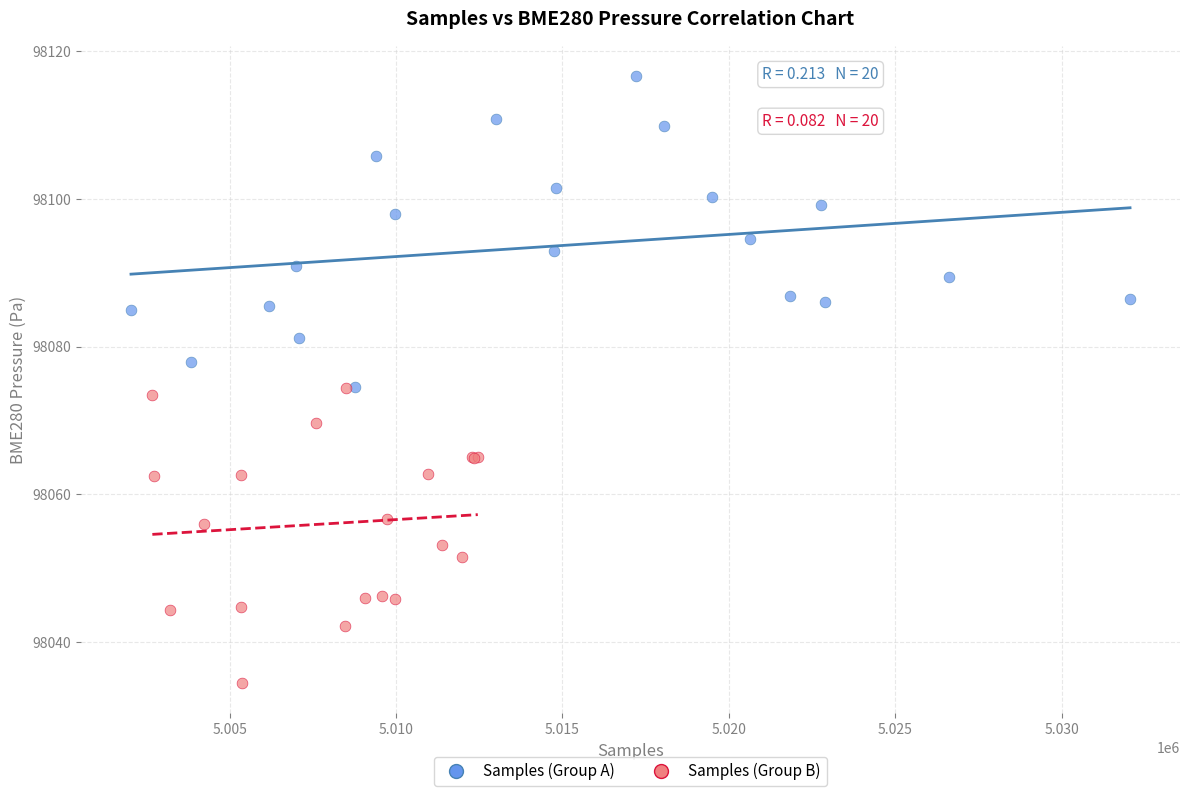

Which series reaches the minimum Y coordinate?

Samples (Group B)